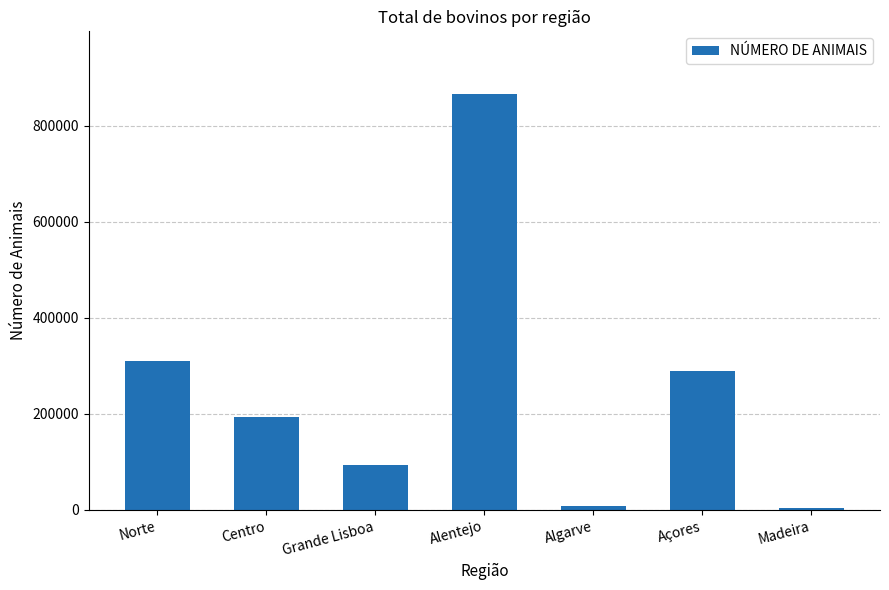

Between Algarve and Alentejo, which is larger?

Alentejo